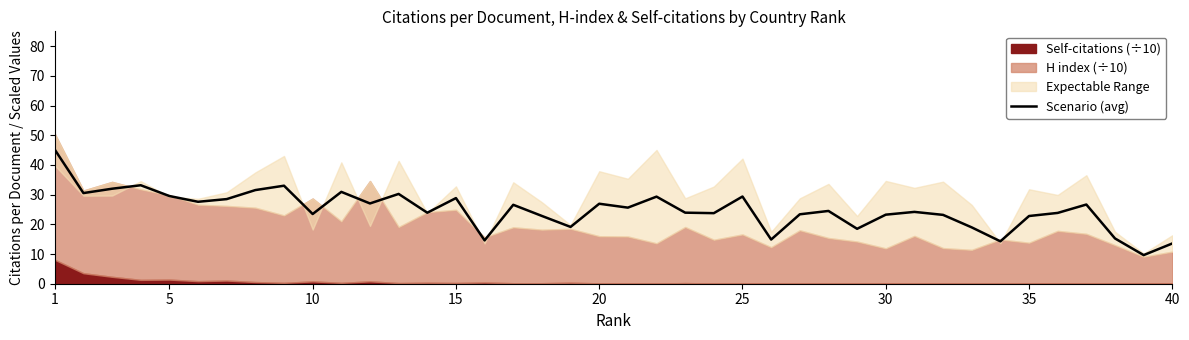

How many data points are less than 24?

19